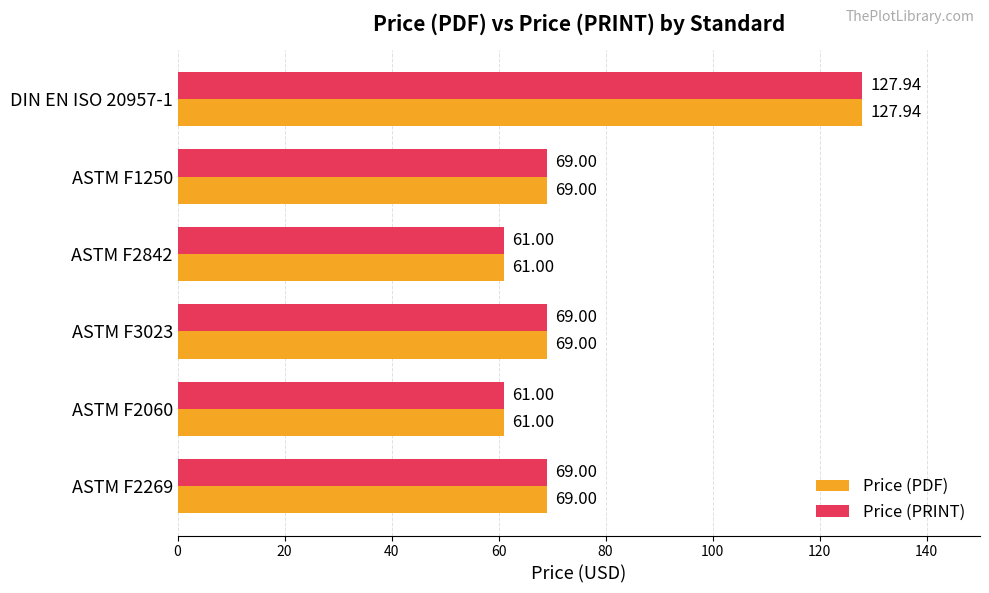

What is the sum of all Price (PRINT) values?

456.9